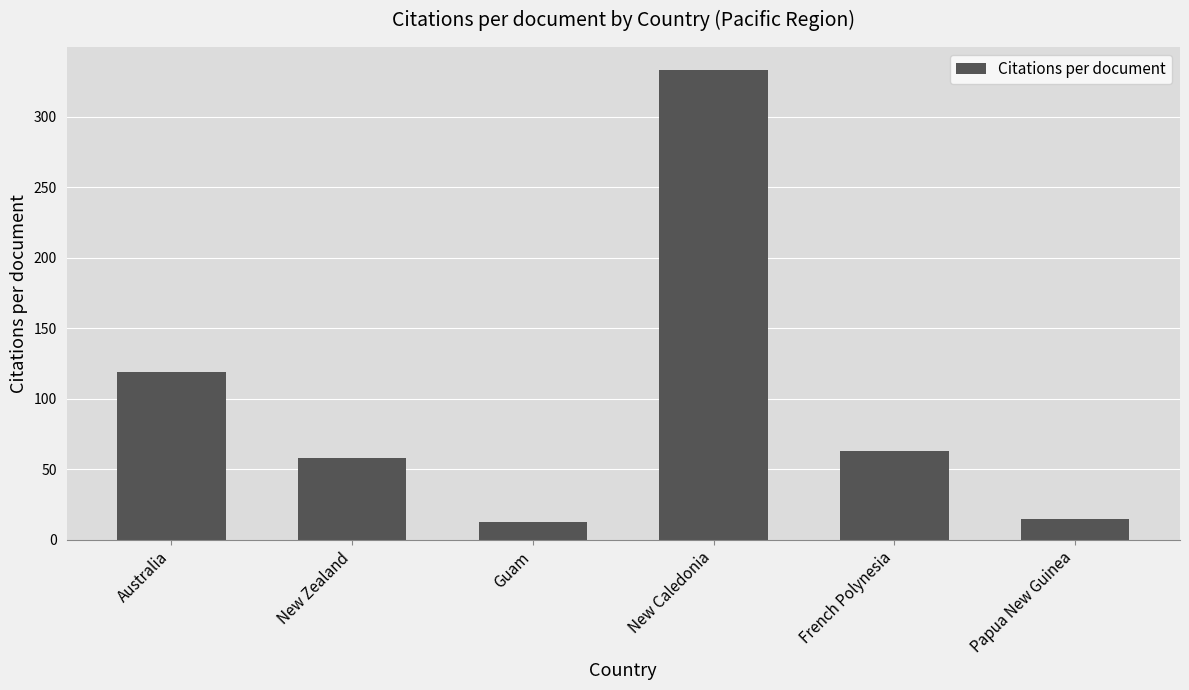

What is the ratio of the value at French Polynesia to the value at New Zealand?

1.1